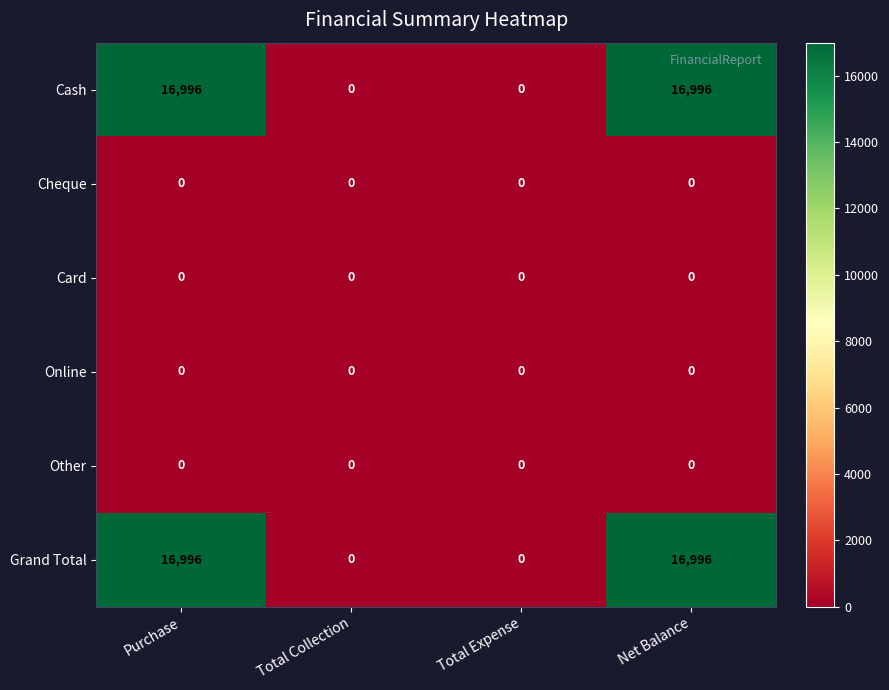

True or false: Cash has a value of 0 at Total Expense.

True